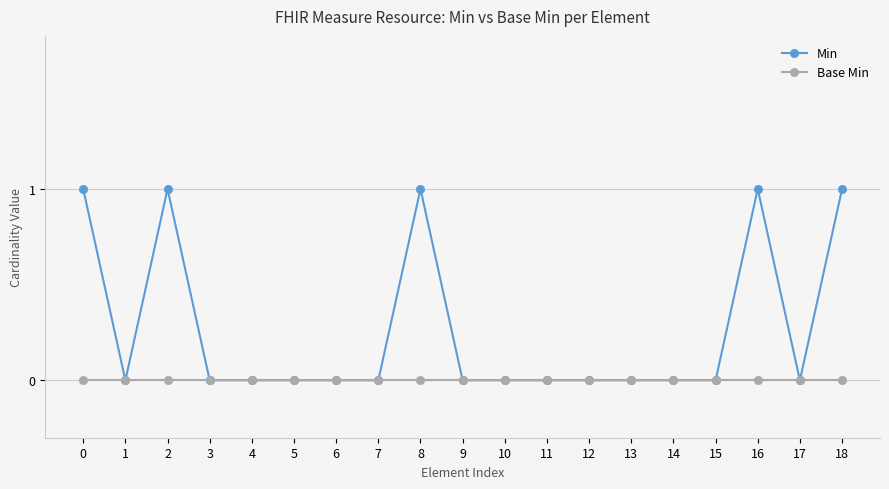

Where is the first local maximum for Min?

2